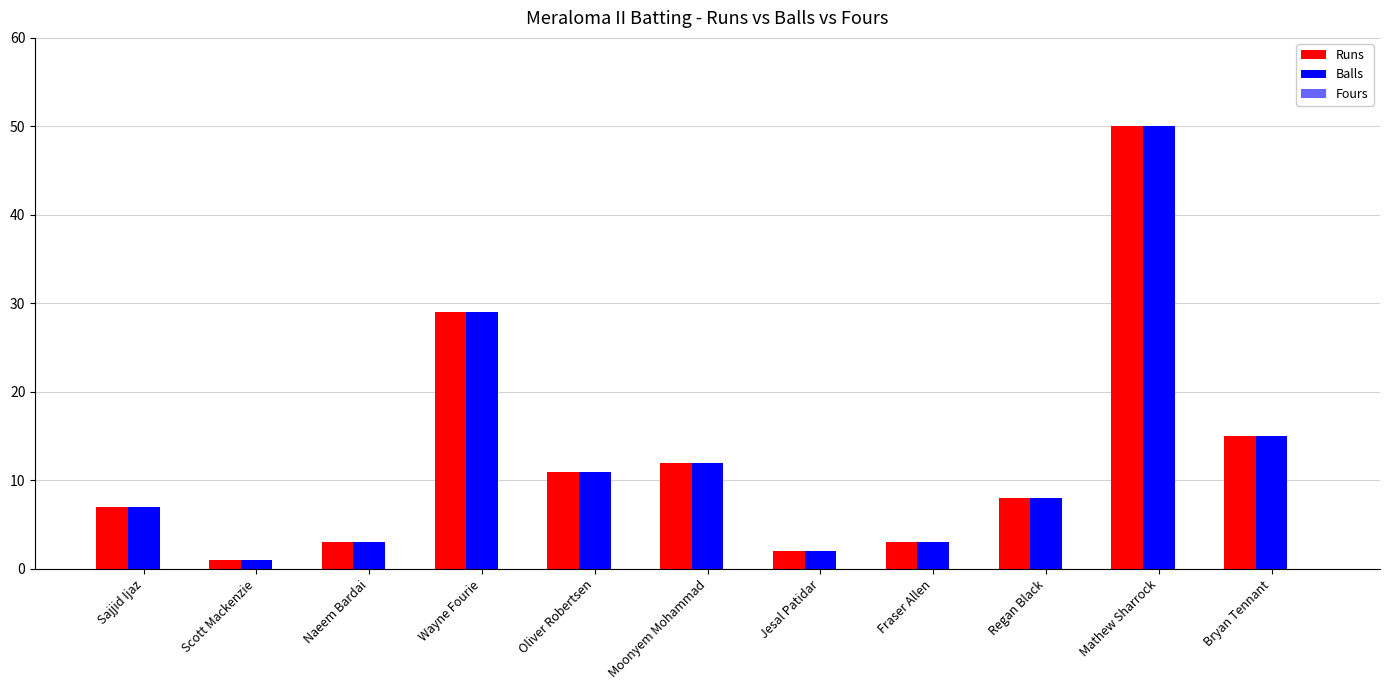

Reading right to left, list all the values displayed in this chart.

Runs: 15	50	8	3	2	12	11	29	3	1	7
Balls: 15	50	8	3	2	12	11	29	3	1	7
Fours: 0	0	0	0	0	0	0	0	0	0	0